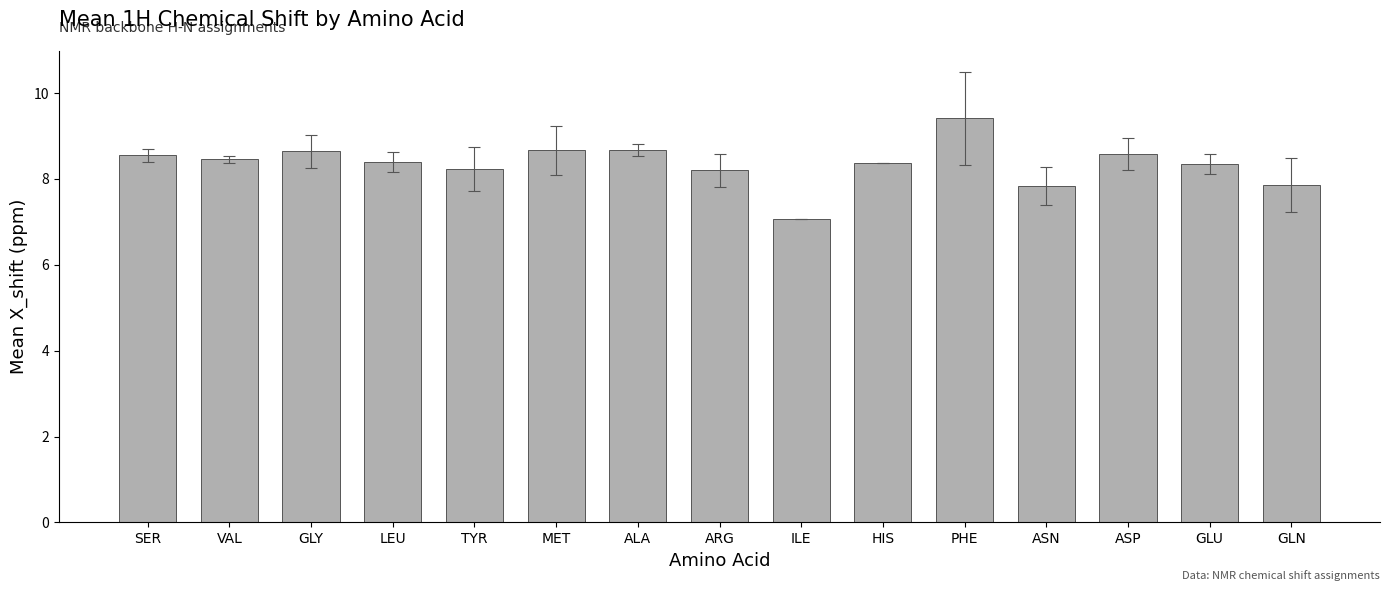

How many bars are there in total?

15